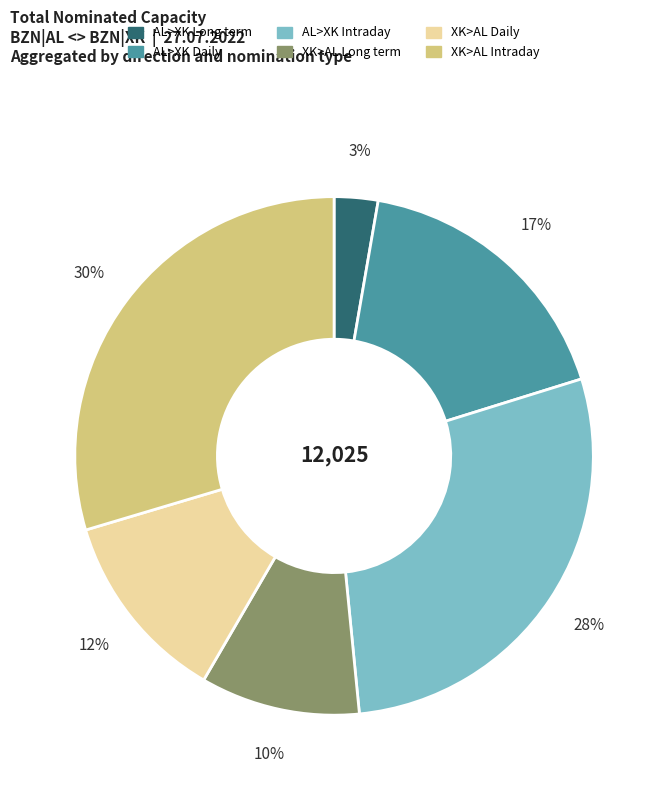

Is there a majority slice in this chart?

No